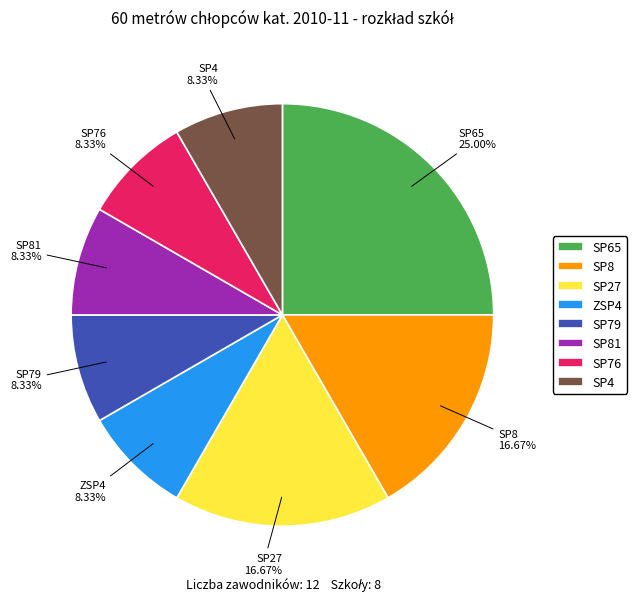

Which category has the biggest portion of the pie?

SP65